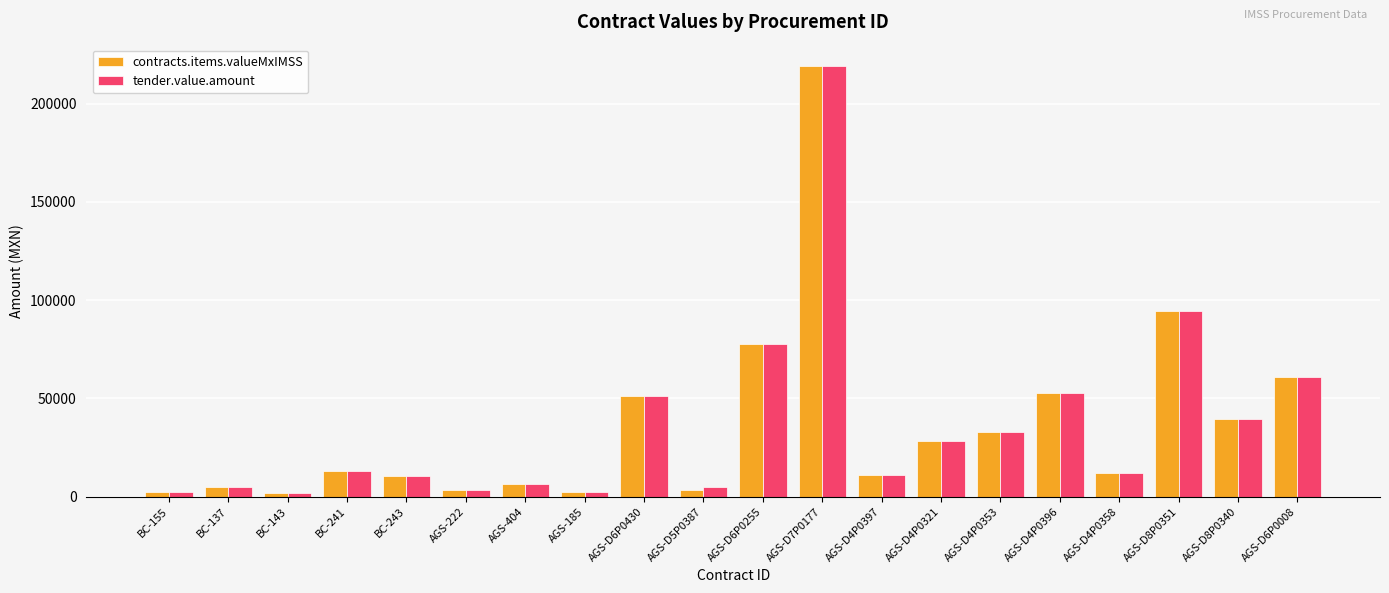

What is the difference between the maximum and minimum values in the tender.value.amount series?

217267.8